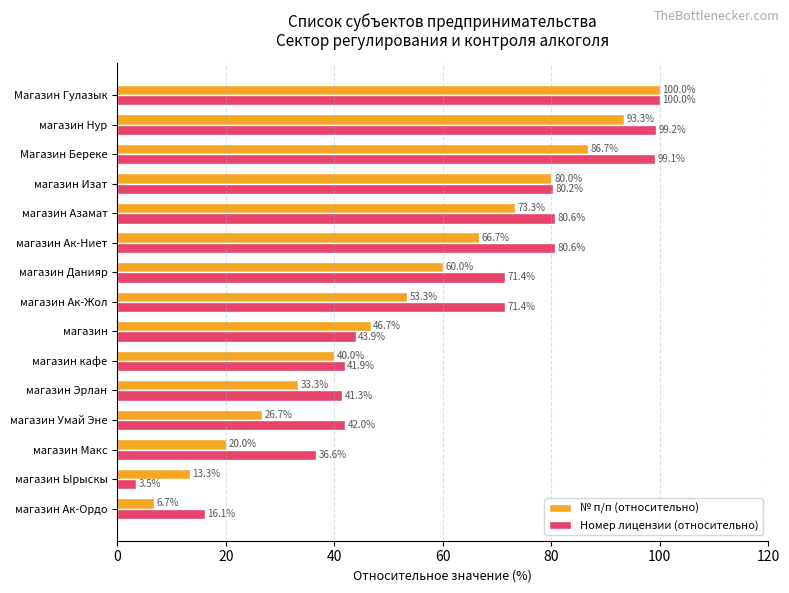

What is the difference between the highest and lowest values at магазин Эрлан?

8.0